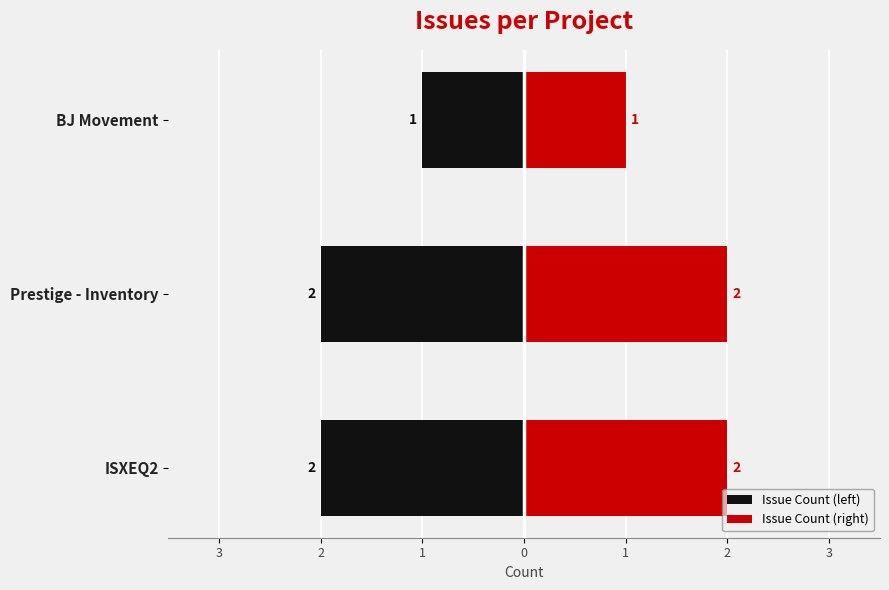

Rank the series at ISXEQ2 from lowest to highest value.

Issue Count (left), Issue Count (right)